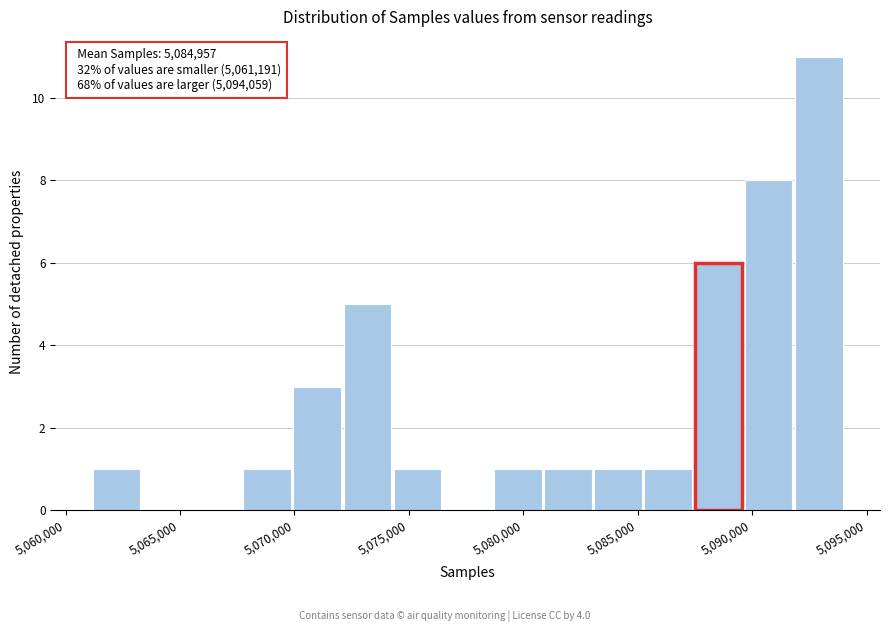

Over which range of the x-axis is the bar tallest?

5092000 to 5094000